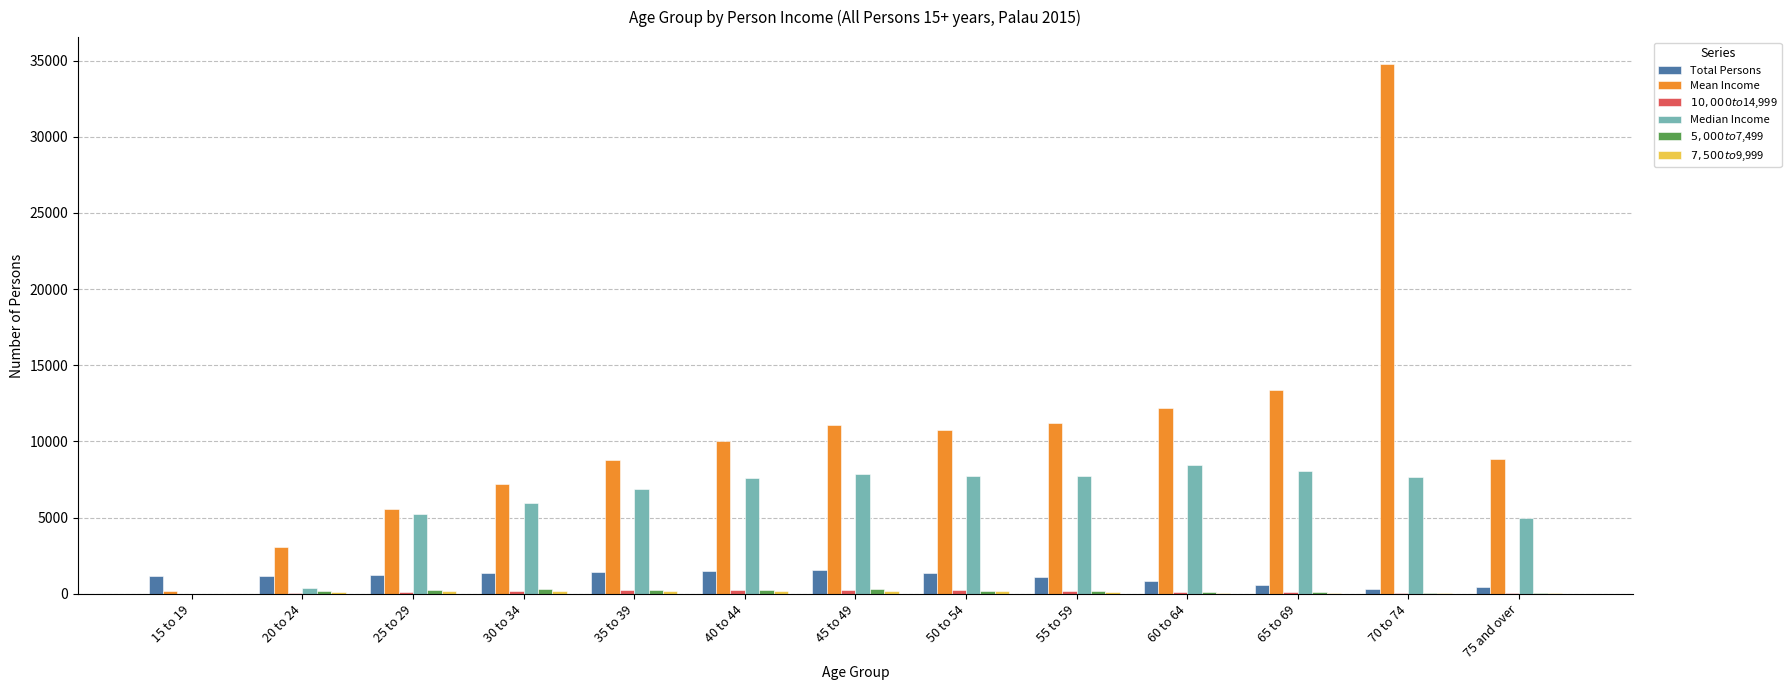

What is the sum of the Total Persons values at 50 to 54 and 15 to 19?

2564.0